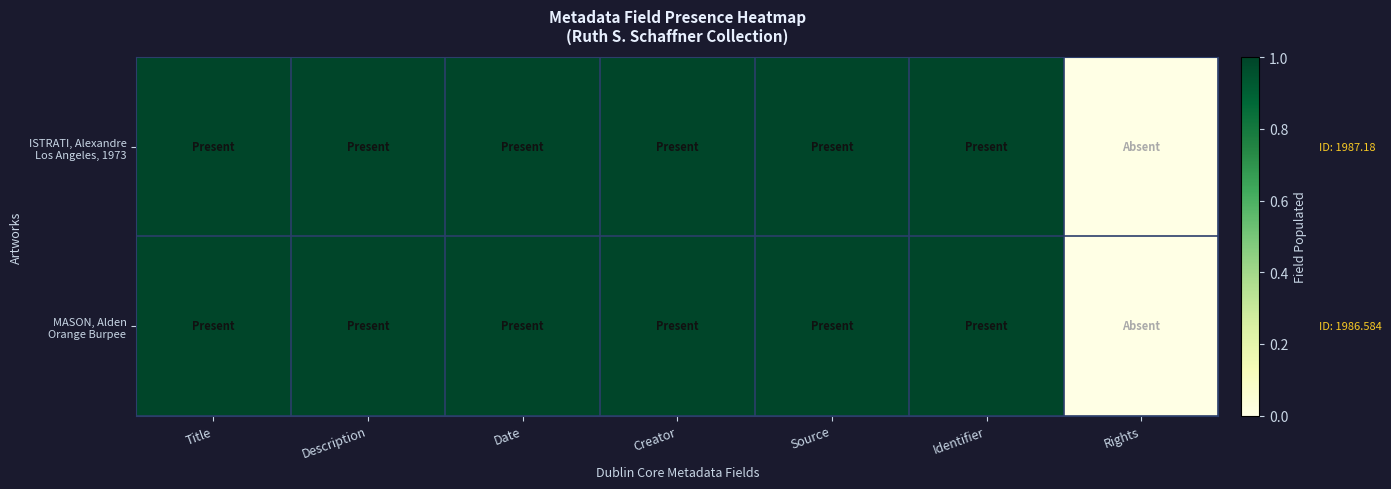

Which series has the widest spread of values?

ISTRATI, Alexandre Los Angeles, 1973